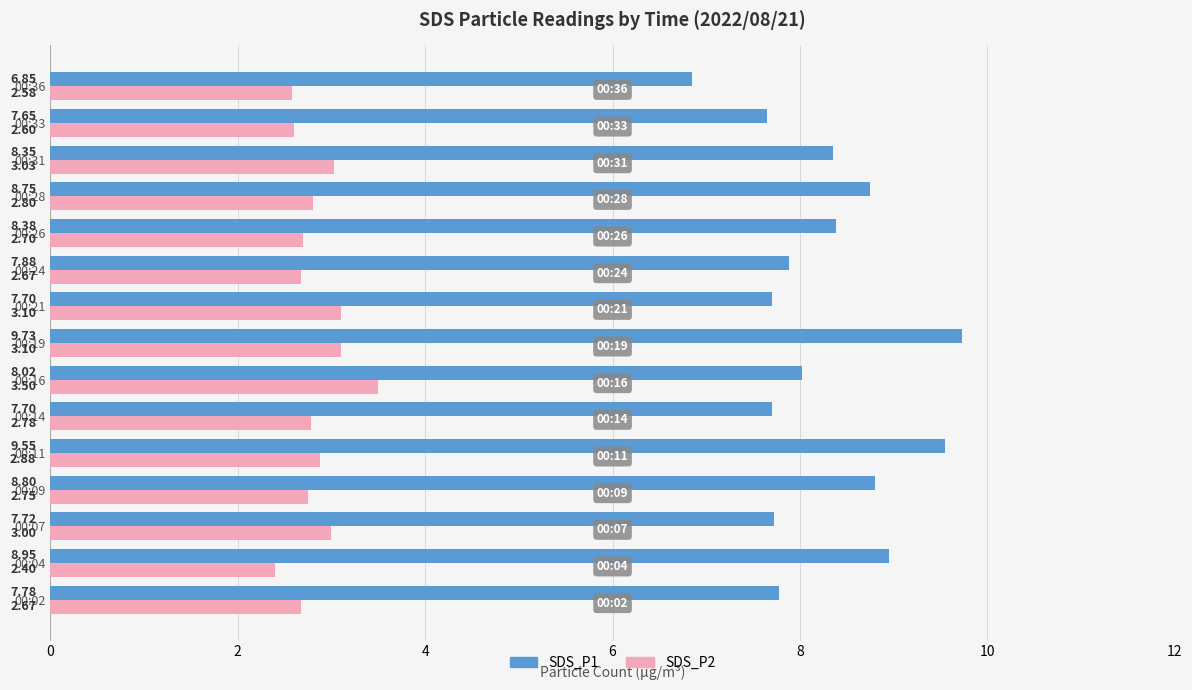

What is the sum of the SDS_P2 values at 00:07 and 00:14?

5.8